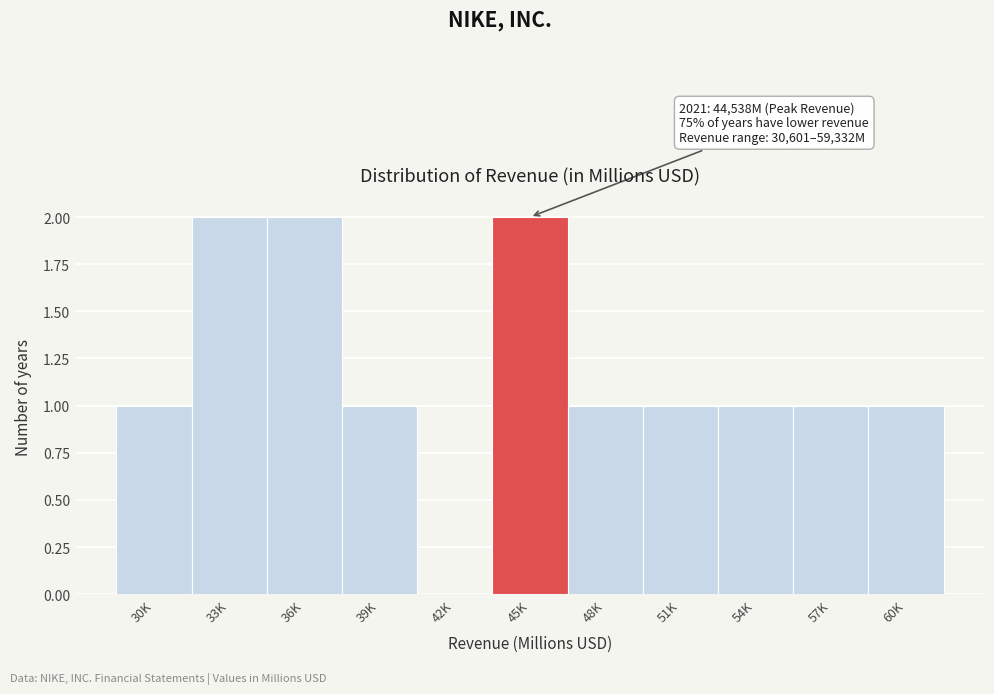

Reading left to right, extract all data points from this chart.

30K=1	33K=2	36K=2	39K=1	42K=0	45K=2	48K=1	51K=1	54K=1	57K=1	60K=1